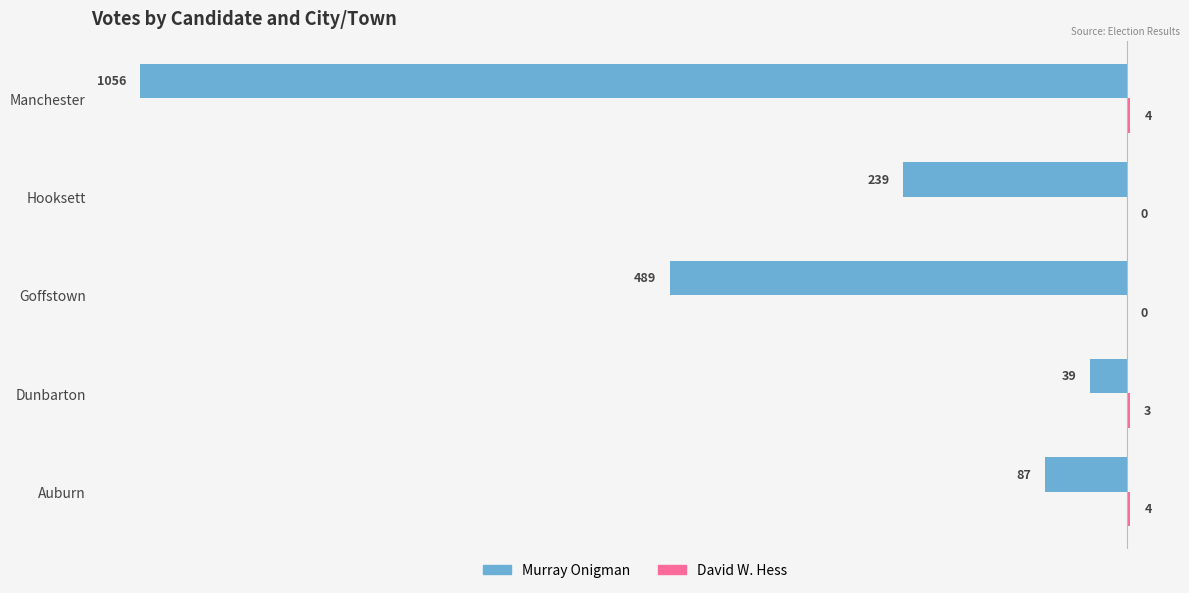

At which category is the sum across all series the highest?

Dunbarton